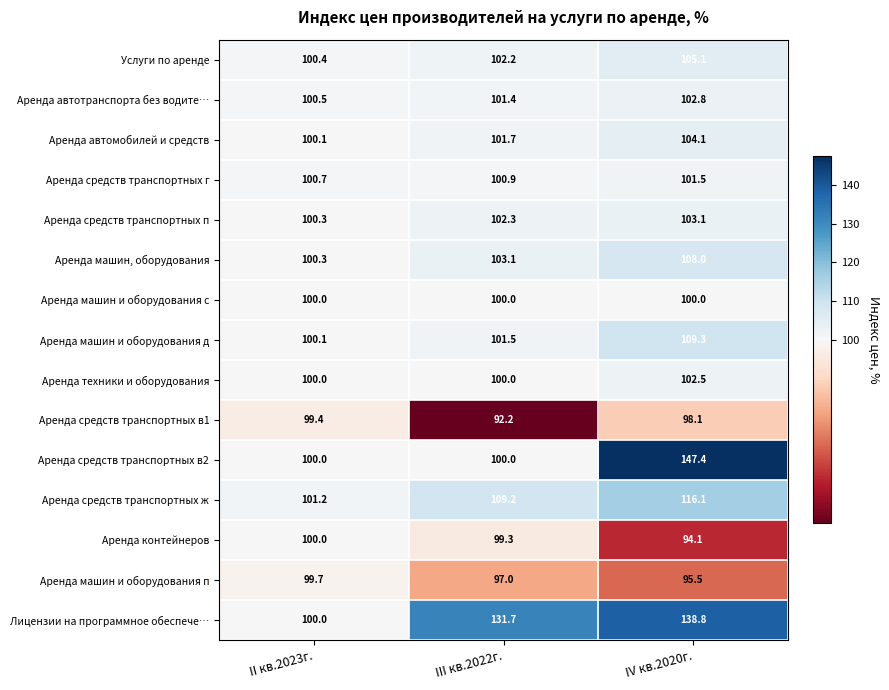

What is the difference between the second highest and minimum values in the Аренда машин и оборудования д series?

1.4